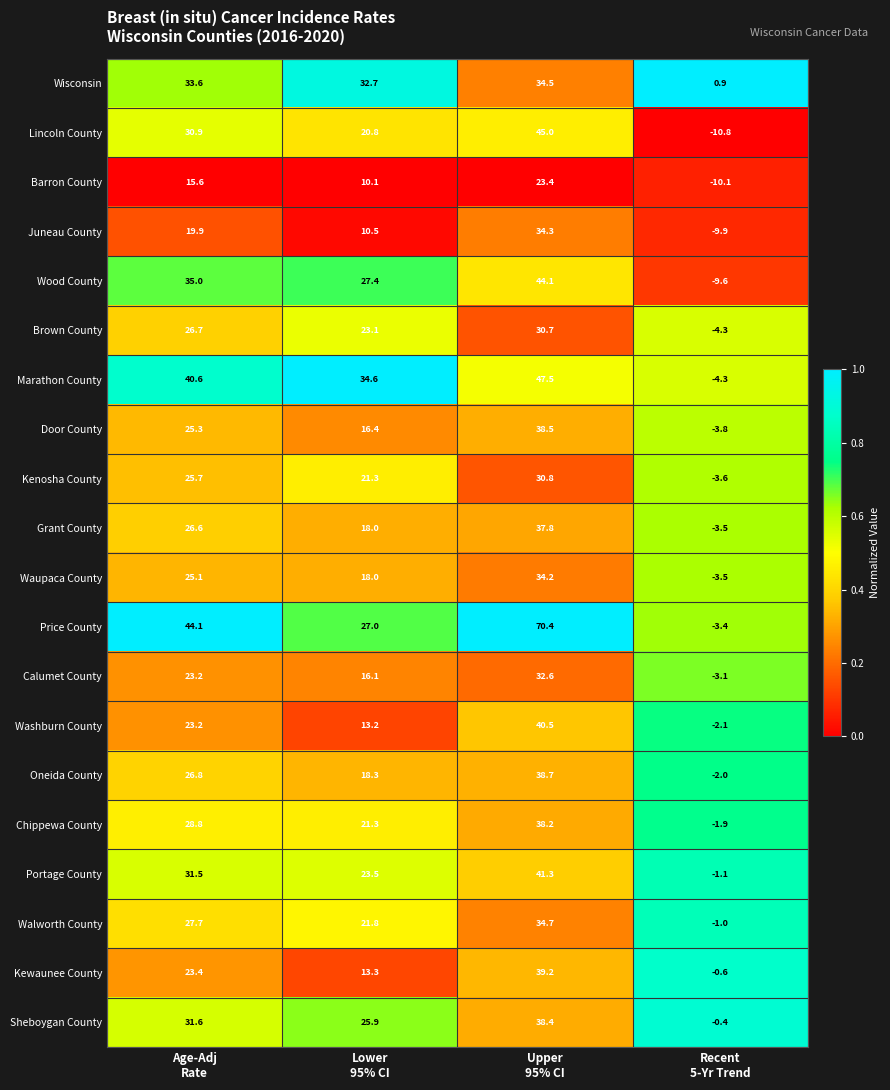

What is the average value of the Wisconsin series?

25.4